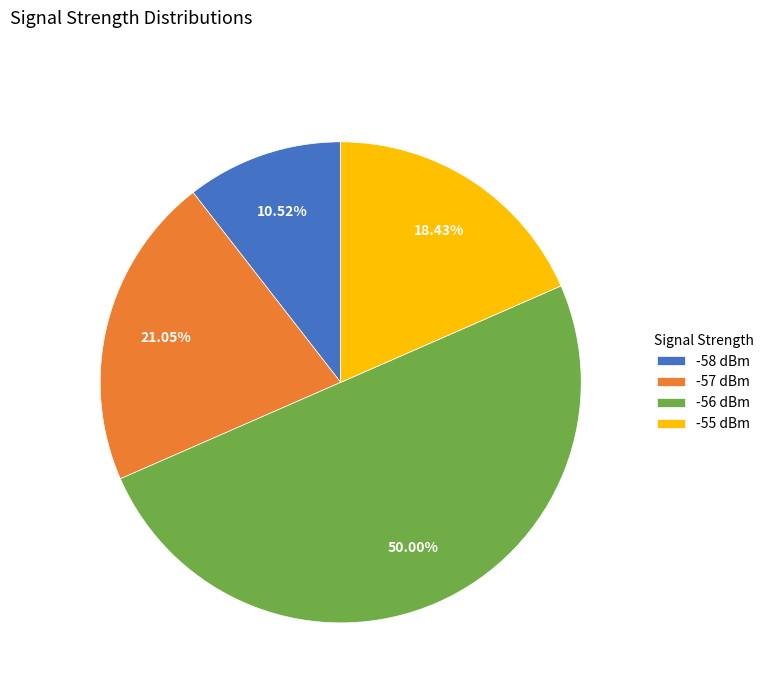

Which category accounts for the majority?

-56 dBm